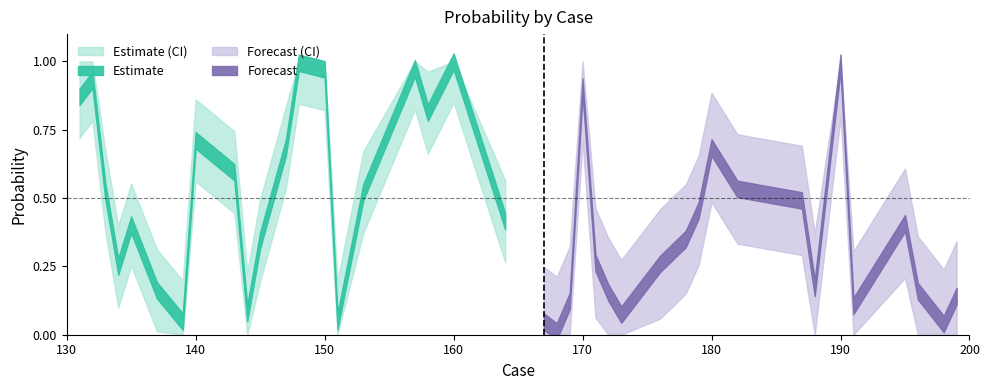

Between 172 and 170, which is larger?

170